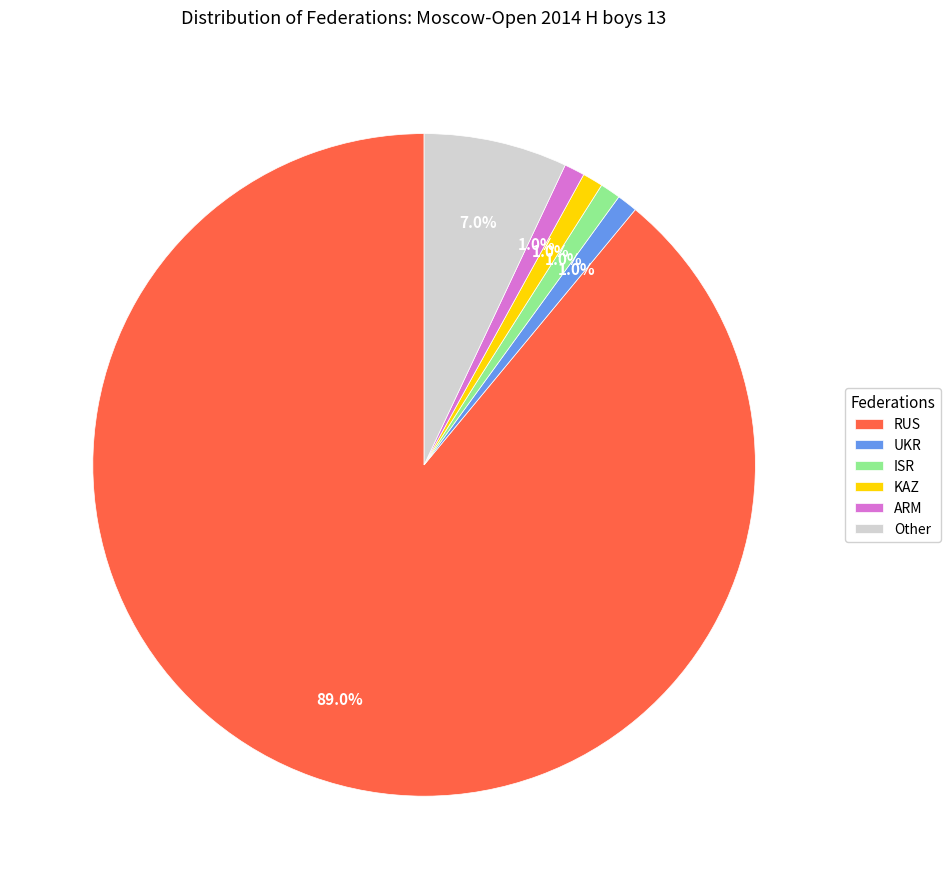

What is the ratio of the value at Other to the value at RUS?

0.1